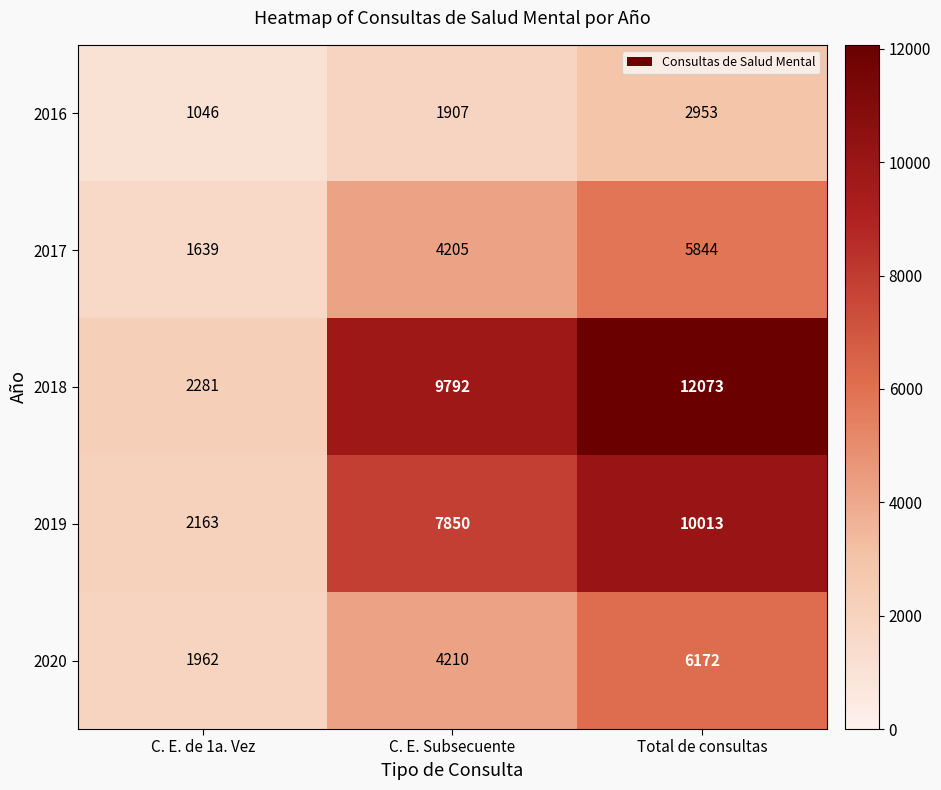

What is the difference between the 2017 values at Total de consultas and C. E. de 1a. Vez?

4205